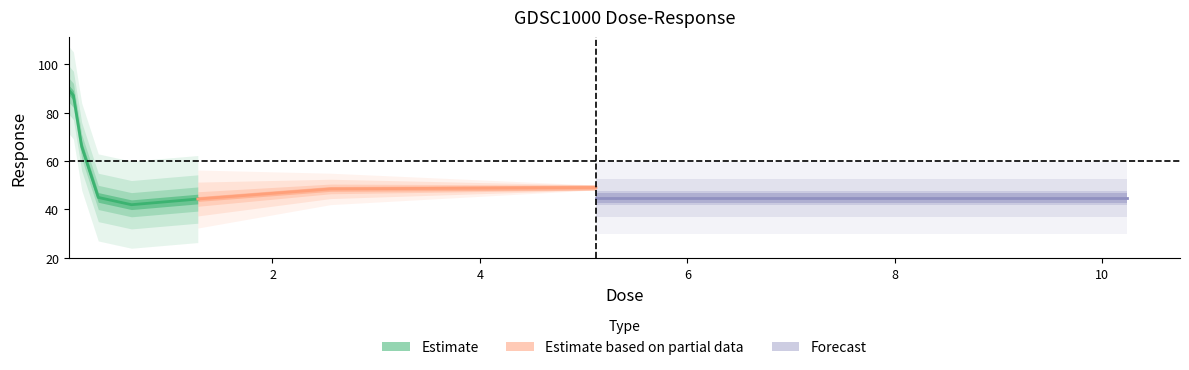

What is the change in value from 0.64 to 5.12?

+7.1